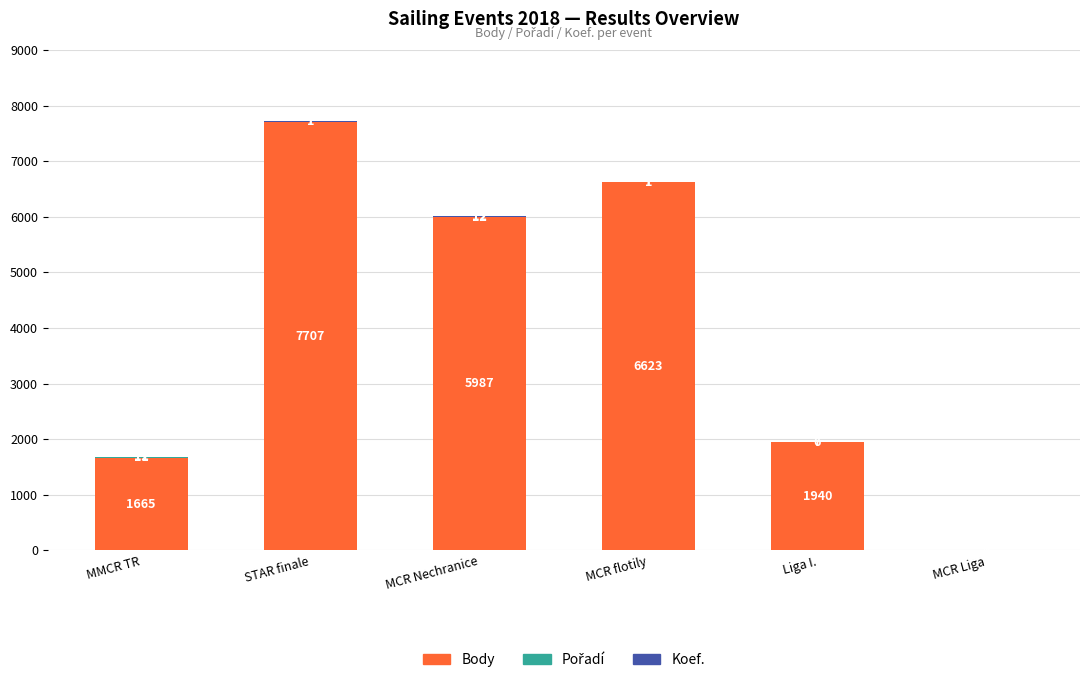

At which label does Body first exceed 5987?

STAR finale